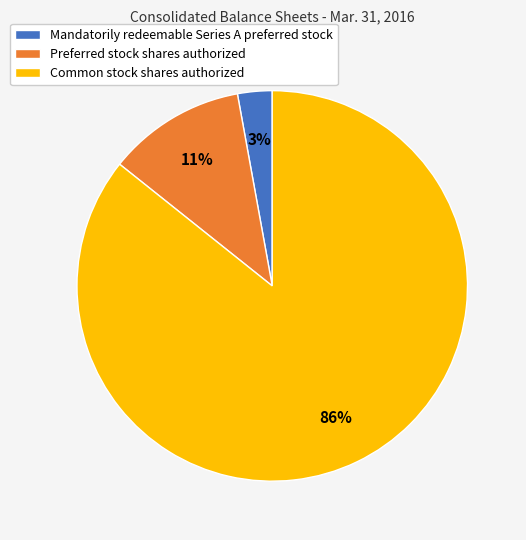

Between Preferred stock shares authorized and Mandatorily redeemable Series A preferred stock, which is larger?

Preferred stock shares authorized